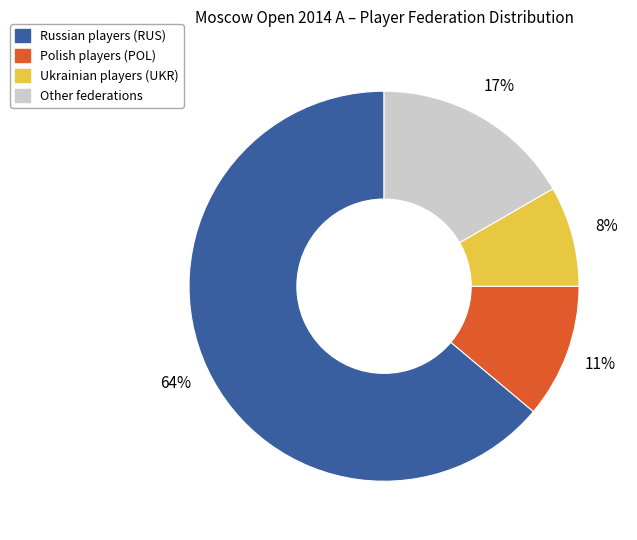

To the nearest percent, what is the average slice percentage?

25%